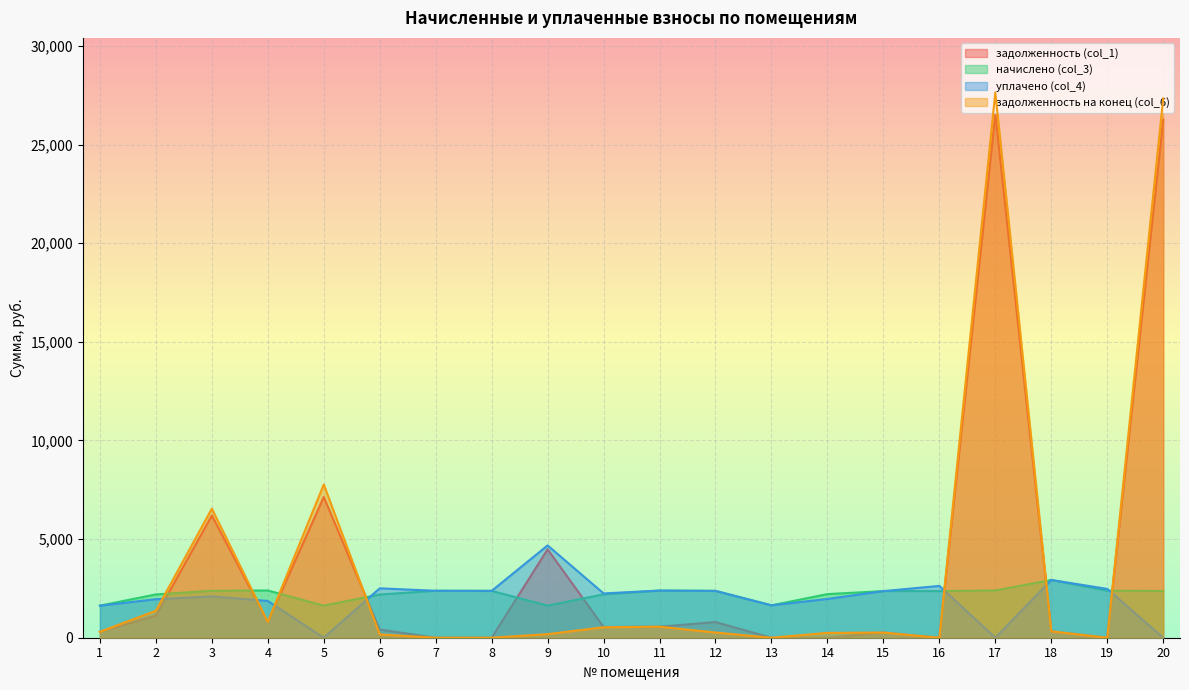

How many values in the задолженность на конец (col_6) series exceed 302?

10